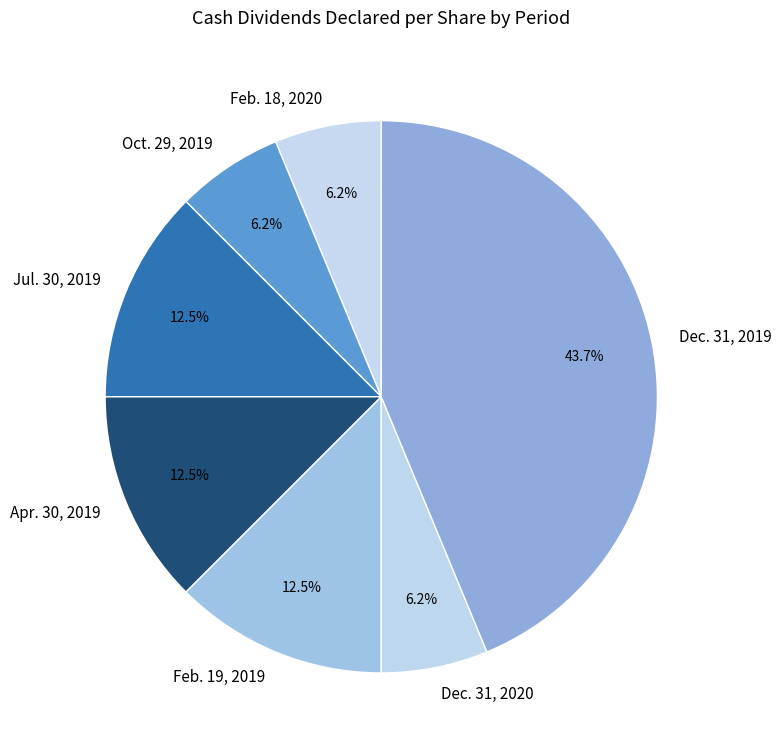

Is the sum of Jul. 30, 2019 and Apr. 30, 2019 greater than half?

No